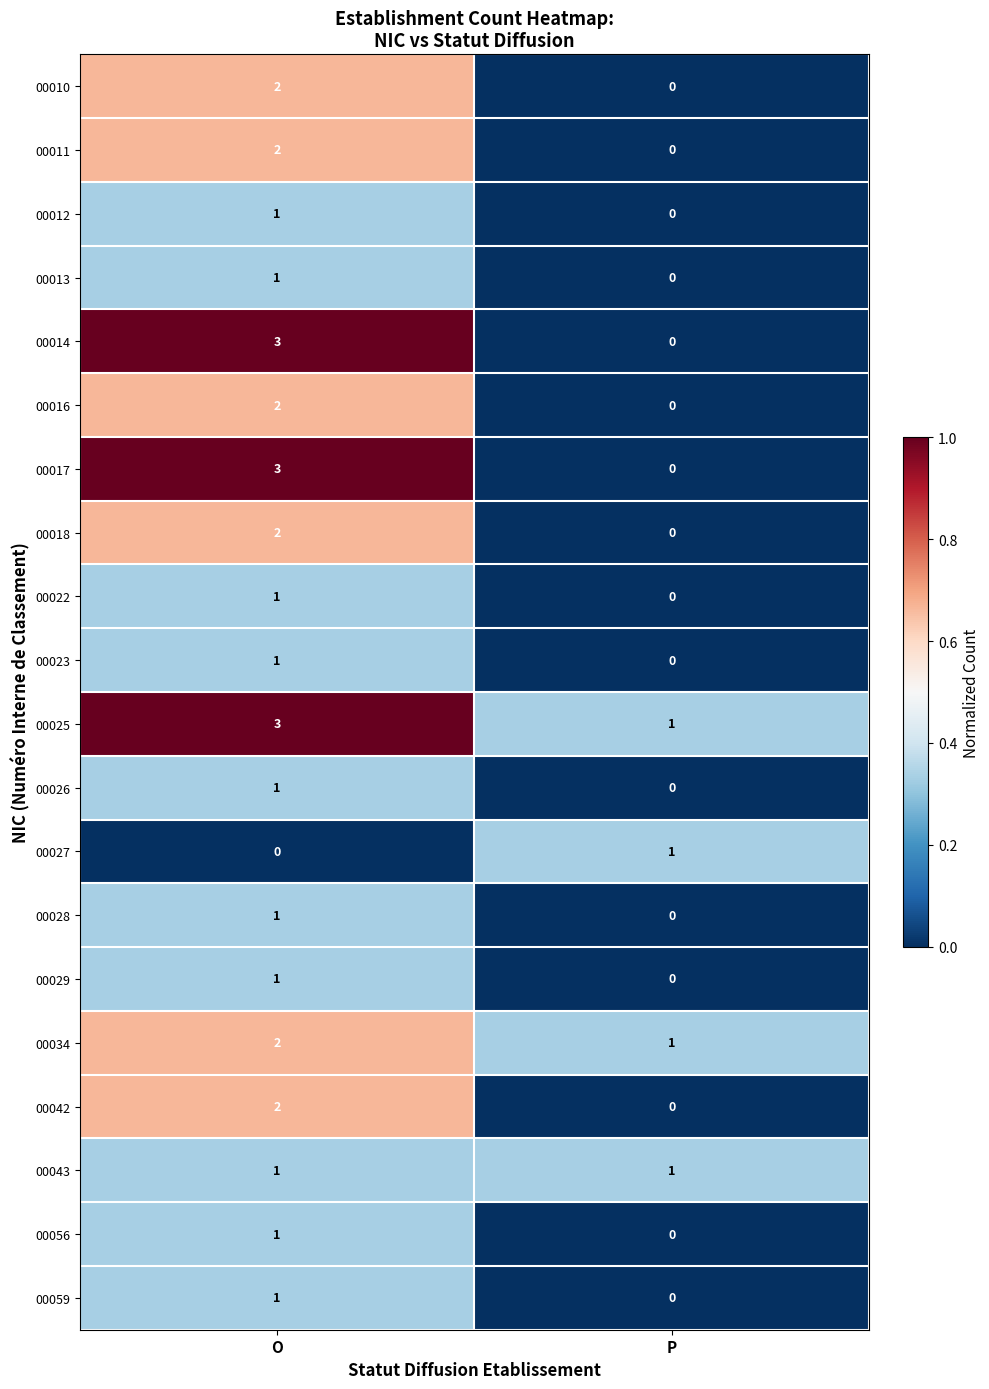

At which category is the sum across all series the highest?

O